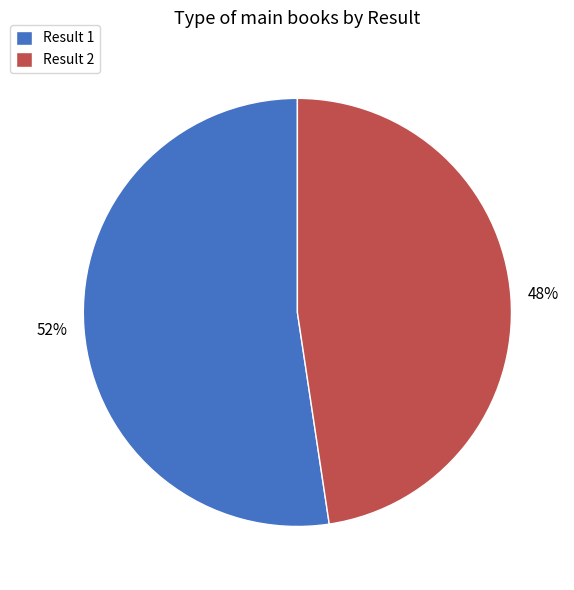

To the nearest percent, what is the average slice percentage?

50%